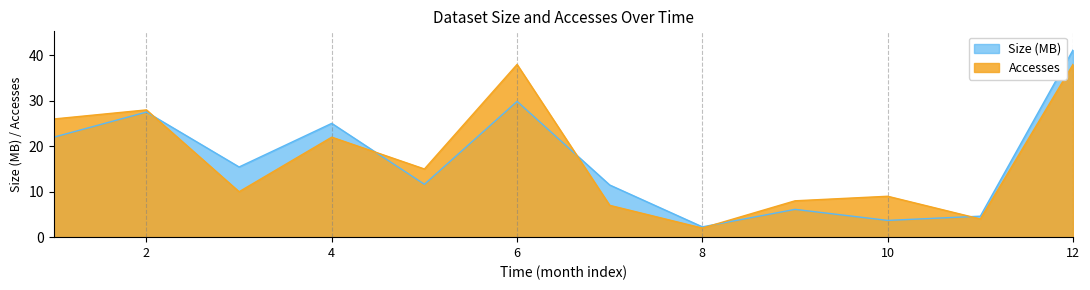

Which category has the highest value in the Size (MB) series?

12